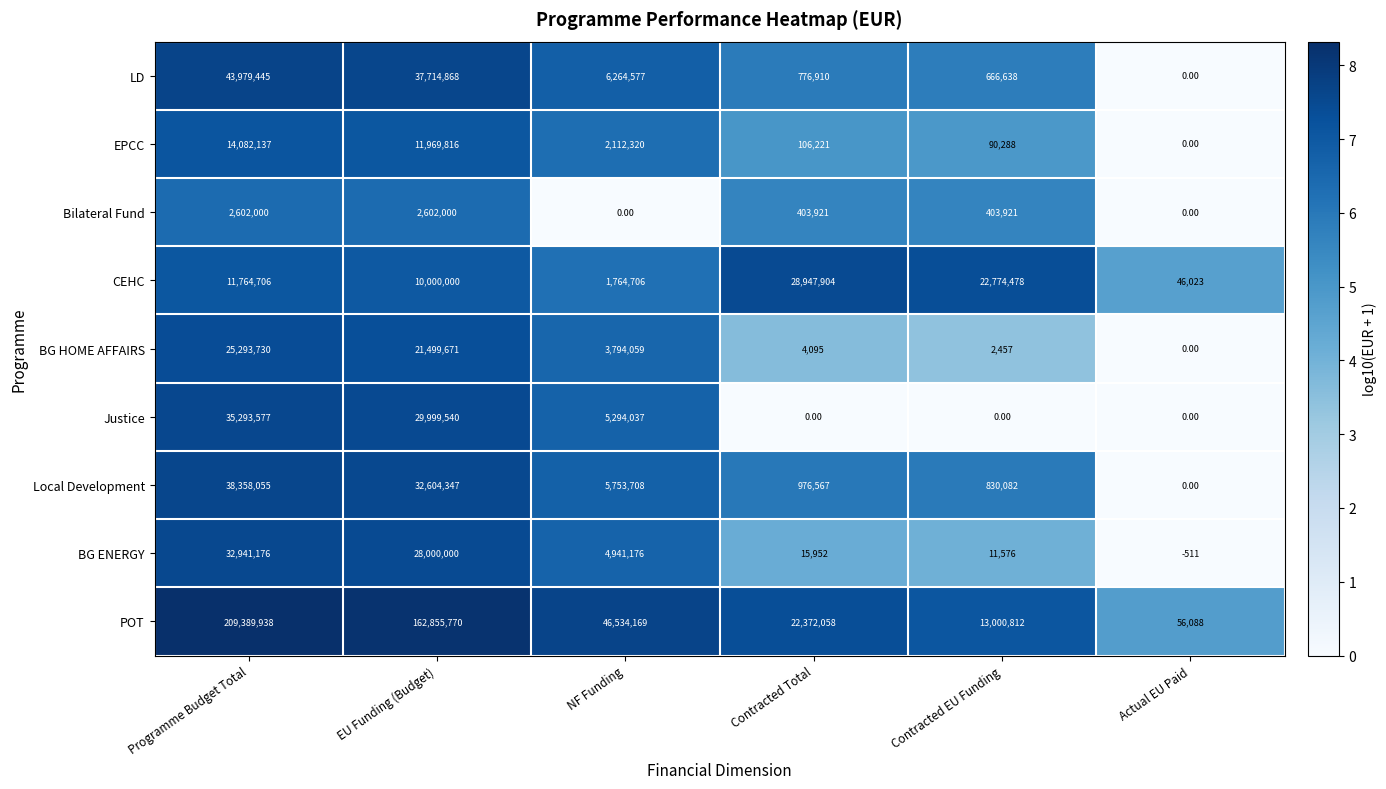

What is the sum of the POT values at NF Funding and EU Funding (Budget)?

209389939